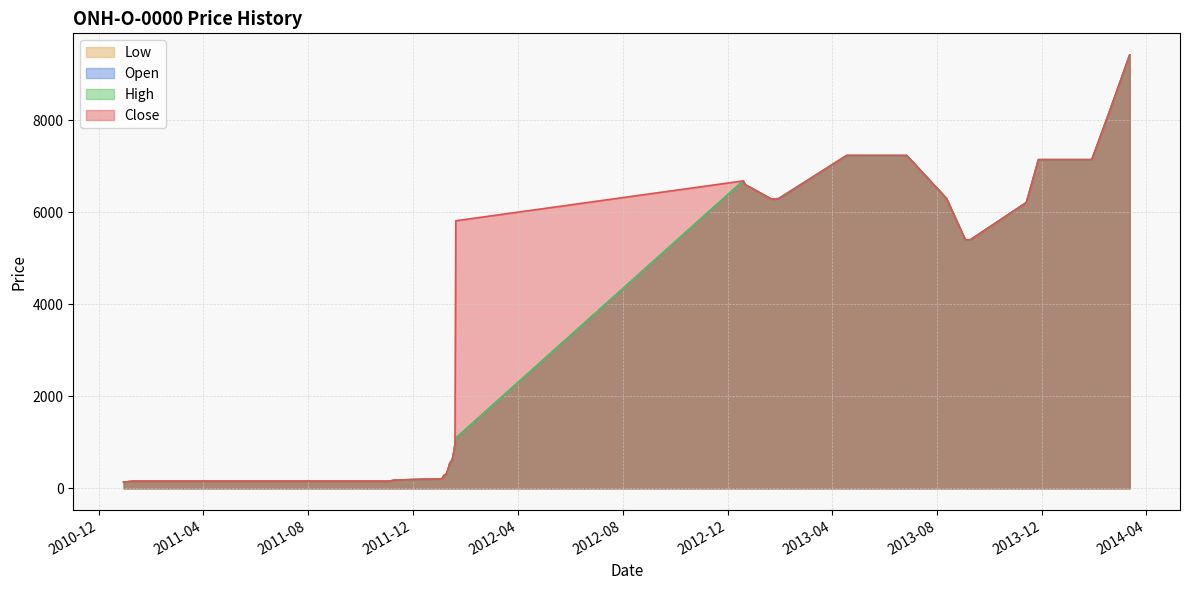

Reading left to right, what are all the values shown in this chart?

Close: 2010-12-30=135	2011-01-11=155	2011-11-04=155	2011-11-10=178	2011-11-14=180	2012-01-04=207	2012-01-05=238	2012-01-06=273	2012-01-09=313	2012-01-10=359	2012-01-11=412	2012-01-12=473	2012-01-13=543	2012-01-16=624	2012-01-17=717	2012-01-18=824	2012-01-19=947	2012-01-20=5813	2012-12-19=6680	2012-12-21=6600	2013-01-21=6280	2013-01-29=6290	2013-04-18=7230	2013-06-27=7230	2013-08-12=6300	2013-09-03=5400	2013-09-09=5400	2013-11-13=6210	2013-11-27=7140	2014-01-28=7140	2014-02-18=8210	2014-03-13=9415
Open: 2010-12-30=135	2011-01-11=155	2011-11-04=155	2011-11-10=178	2011-11-14=180	2012-01-04=207	2012-01-05=238	2012-01-06=273	2012-01-09=313	2012-01-10=359	2012-01-11=412	2012-01-12=473	2012-01-13=543	2012-01-16=624	2012-01-17=717	2012-01-18=824	2012-01-19=947	2012-01-20=1089	2012-12-19=6680	2012-12-21=6600	2013-01-21=6280	2013-01-29=6280	2013-04-18=7230	2013-06-27=7230	2013-08-12=6300	2013-09-03=5400	2013-09-09=5400	2013-11-13=6210	2013-11-27=7140	2014-01-28=7140	2014-02-18=8210	2014-03-13=9415
High: 2010-12-30=135	2011-01-11=155	2011-11-04=155	2011-11-10=178	2011-11-14=180	2012-01-04=207	2012-01-05=238	2012-01-06=273	2012-01-09=313	2012-01-10=359	2012-01-11=412	2012-01-12=473	2012-01-13=543	2012-01-16=624	2012-01-17=717	2012-01-18=824	2012-01-19=947	2012-01-20=1089	2012-12-19=6680	2012-12-21=6600	2013-01-21=6280	2013-01-29=6300	2013-04-18=7230	2013-06-27=7230	2013-08-12=6300	2013-09-03=5400	2013-09-09=5400	2013-11-13=6210	2013-11-27=7140	2014-01-28=7140	2014-02-18=8210	2014-03-13=9415
Low: 2010-12-30=135	2011-01-11=155	2011-11-04=155	2011-11-10=178	2011-11-14=180	2012-01-04=207	2012-01-05=238	2012-01-06=273	2012-01-09=313	2012-01-10=359	2012-01-11=412	2012-01-12=473	2012-01-13=543	2012-01-16=624	2012-01-17=717	2012-01-18=824	2012-01-19=947	2012-01-20=1089	2012-12-19=6680	2012-12-21=6600	2013-01-21=6280	2013-01-29=6280	2013-04-18=7230	2013-06-27=7230	2013-08-12=6300	2013-09-03=5400	2013-09-09=5400	2013-11-13=6210	2013-11-27=7140	2014-01-28=7140	2014-02-18=8210	2014-03-13=9415